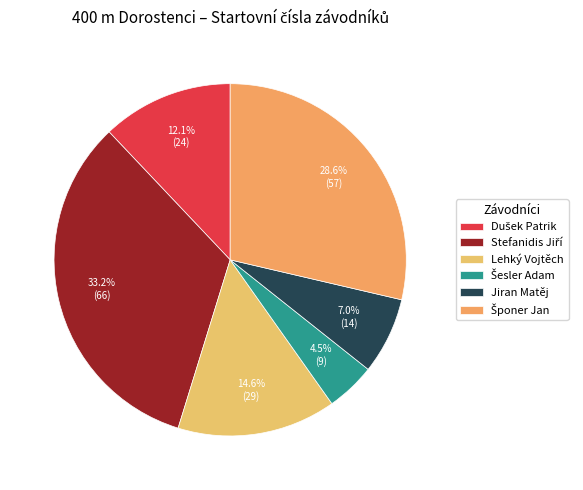

What percentage do Lehký Vojtěch and Dušek Patrik together represent?

26.6%